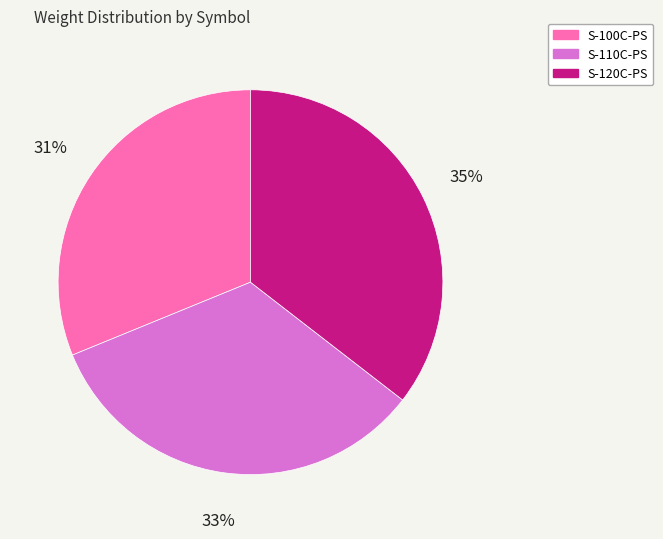

Count the number of slices in the pie.

3